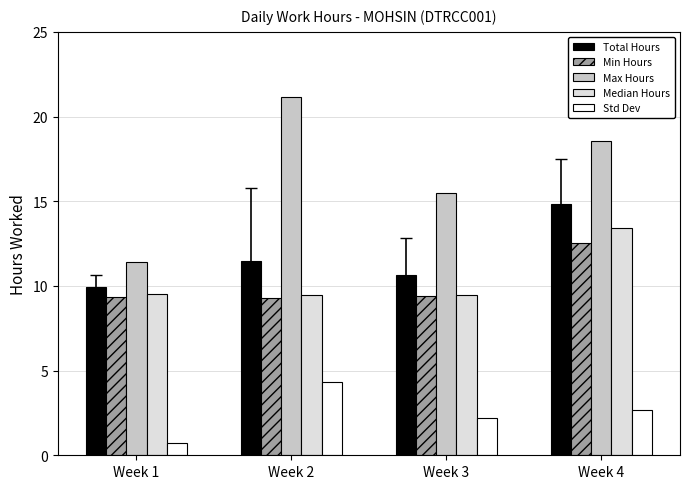

What is the total value across all series at Week 4?

62.0